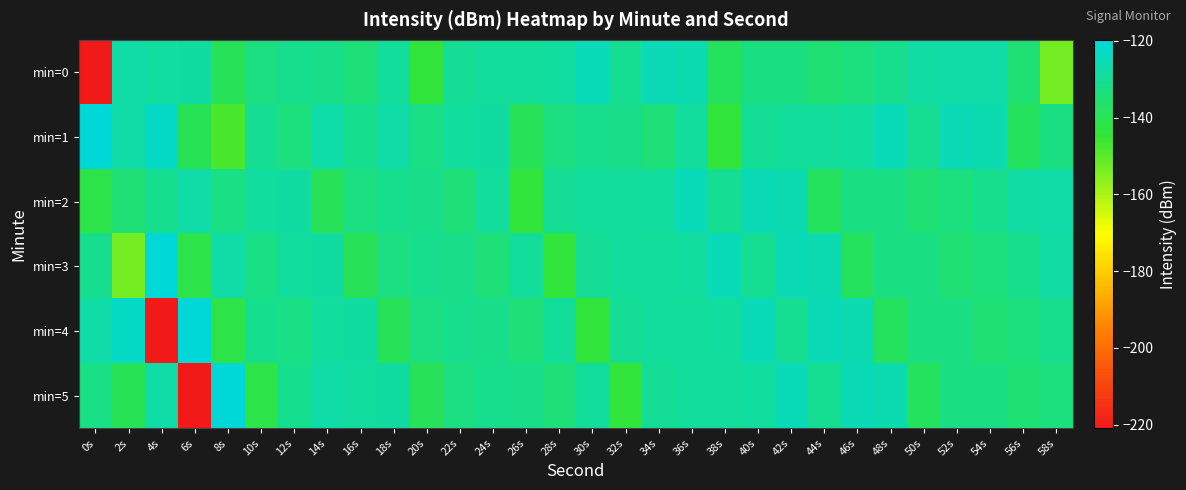

Reading left to right, what are all the values shown in this chart?

min=0: 0s=-220.9	2s=-127.5	4s=-128.7	6s=-128.4	8s=-139.2	10s=-133.4	12s=-131.4	14s=-131.6	16s=-134.5	18s=-129.6	20s=-143.6	22s=-130.0	24s=-129.6	26s=-129.4	28s=-128.7	30s=-124.9	32s=-130.6	34s=-125.0	36s=-126.5	38s=-138.4	40s=-132.9	42s=-133.1	44s=-135.2	46s=-133.6	48s=-131.4	50s=-127.7	52s=-127.5	54s=-127.6	56s=-135.0	58s=-153.2
min=1: 0s=-119.7	2s=-127.6	4s=-122.9	6s=-139.8	8s=-148.1	10s=-130.6	12s=-133.7	14s=-127.1	16s=-131.2	18s=-127.3	20s=-132.5	22s=-128.7	24s=-128.4	26s=-139.2	28s=-133.4	30s=-131.4	32s=-131.6	34s=-134.5	36s=-129.6	38s=-143.6	40s=-130.0	42s=-129.6	44s=-129.4	46s=-128.7	48s=-124.9	50s=-130.6	52s=-125.0	54s=-126.5	56s=-138.4	58s=-132.9
min=2: 0s=-141.8	2s=-135.0	4s=-131.2	6s=-127.3	8s=-132.5	10s=-128.7	12s=-128.4	14s=-139.2	16s=-133.4	18s=-131.4	20s=-131.6	22s=-134.5	24s=-129.6	26s=-143.6	28s=-130.0	30s=-129.6	32s=-129.4	34s=-128.7	36s=-124.9	38s=-130.6	40s=-125.0	42s=-126.5	44s=-138.4	46s=-132.9	48s=-133.1	50s=-135.2	52s=-133.6	54s=-131.4	56s=-127.7	58s=-127.5
min=3: 0s=-131.2	2s=-153.2	4s=-119.7	6s=-141.8	8s=-127.3	10s=-132.5	12s=-128.7	14s=-128.4	16s=-139.2	18s=-133.4	20s=-131.4	22s=-131.6	24s=-134.5	26s=-129.6	28s=-143.6	30s=-130.0	32s=-129.6	34s=-129.4	36s=-128.7	38s=-124.9	40s=-130.6	42s=-125.0	44s=-126.5	46s=-138.4	48s=-132.9	50s=-133.1	52s=-135.2	54s=-133.6	56s=-131.4	58s=-127.7
min=4: 0s=-127.3	2s=-122.9	4s=-220.9	6s=-119.7	8s=-141.8	10s=-131.2	12s=-132.5	14s=-128.7	16s=-128.4	18s=-139.2	20s=-133.4	22s=-131.4	24s=-131.6	26s=-134.5	28s=-129.6	30s=-143.6	32s=-130.0	34s=-129.6	36s=-129.4	38s=-128.7	40s=-124.9	42s=-130.6	44s=-125.0	46s=-126.5	48s=-138.4	50s=-132.9	52s=-133.1	54s=-135.2	56s=-133.6	58s=-131.4
min=5: 0s=-132.5	2s=-139.8	4s=-127.5	6s=-220.9	8s=-119.7	10s=-141.8	12s=-131.2	14s=-127.3	16s=-128.7	18s=-128.4	20s=-139.2	22s=-133.4	24s=-131.4	26s=-131.6	28s=-134.5	30s=-129.6	32s=-143.6	34s=-130.0	36s=-129.6	38s=-129.4	40s=-128.7	42s=-124.9	44s=-130.6	46s=-125.0	48s=-126.5	50s=-138.4	52s=-132.9	54s=-133.1	56s=-135.2	58s=-133.6